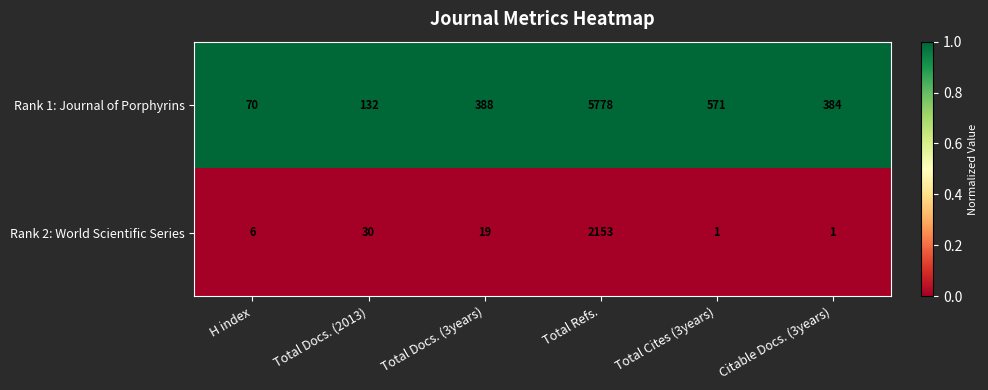

What is the total value across all series at Total Cites (3years)?

572